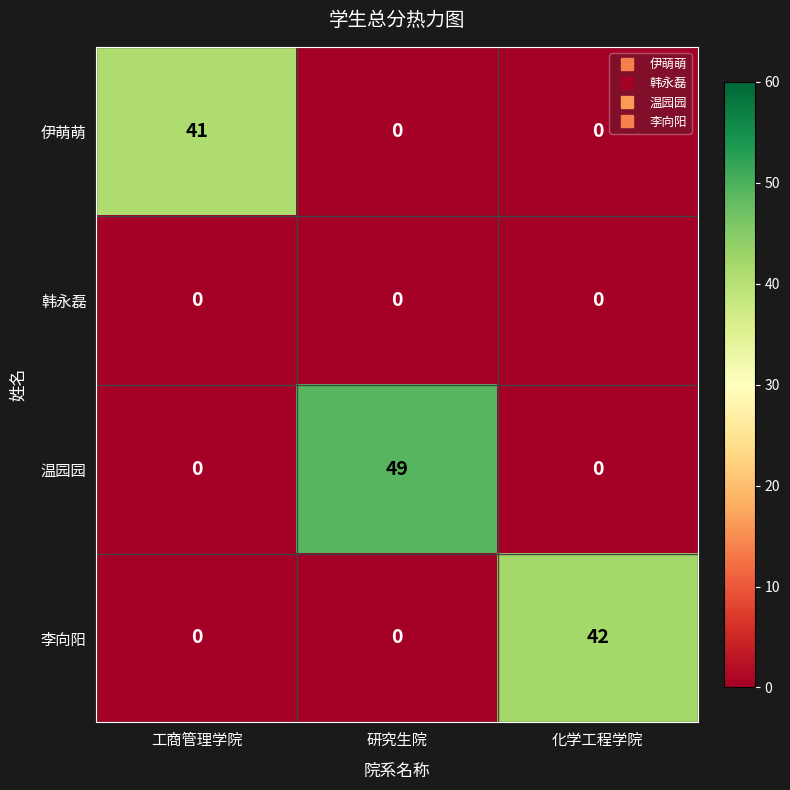

What is the greatest value displayed?

49